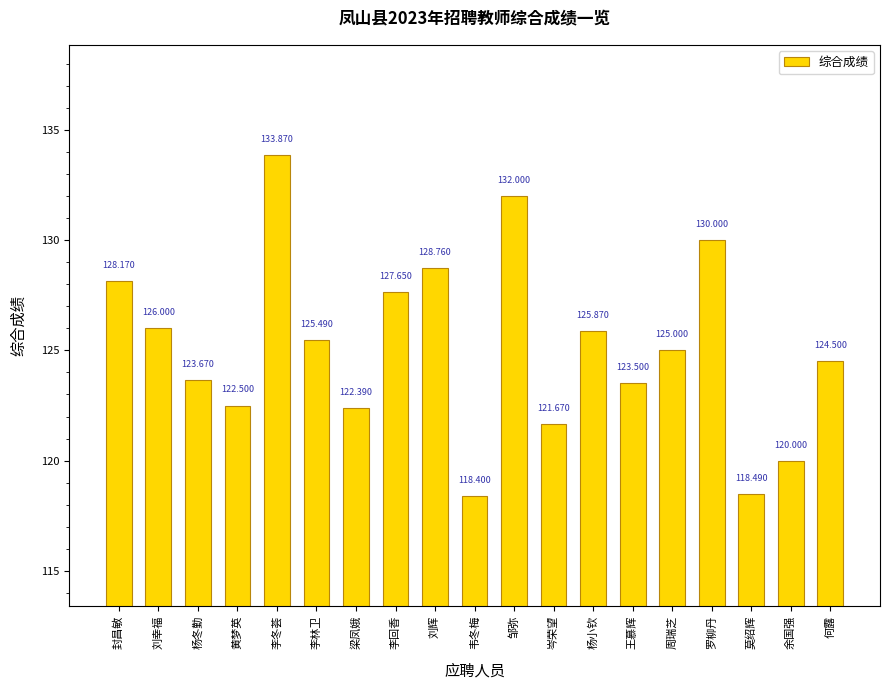

Does the chart contain any negative values?

No